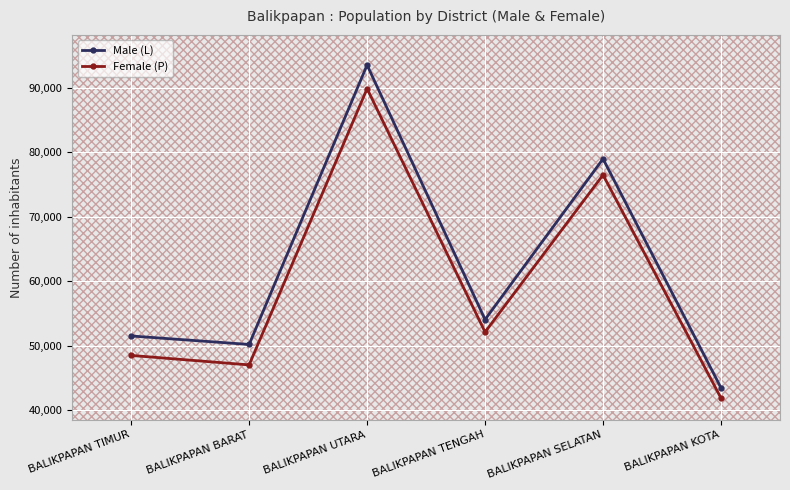

Where is Female (P) nearest to the value 65877?

BALIKPAPAN SELATAN